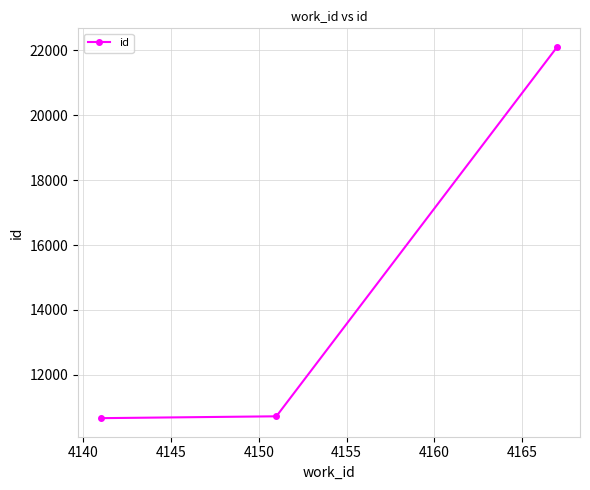

What is the maximum value shown in the chart?

22106